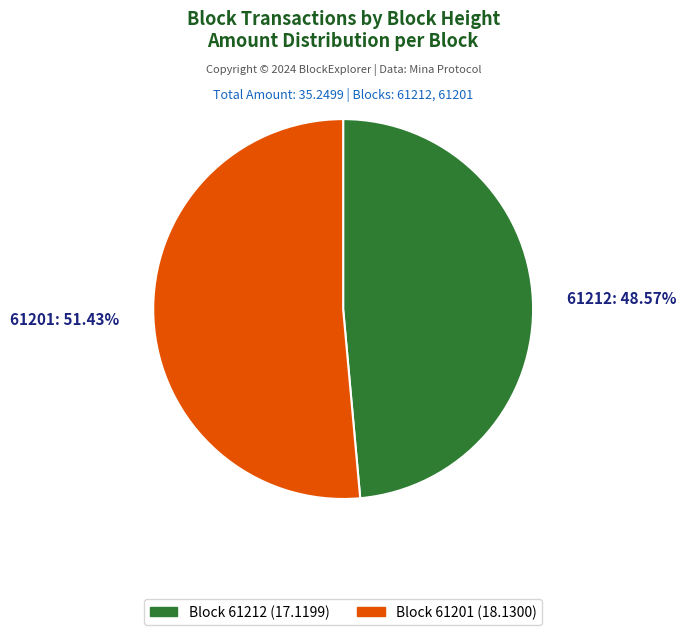

What is the ratio of the value at 61201 to the value at 61212?

1.1